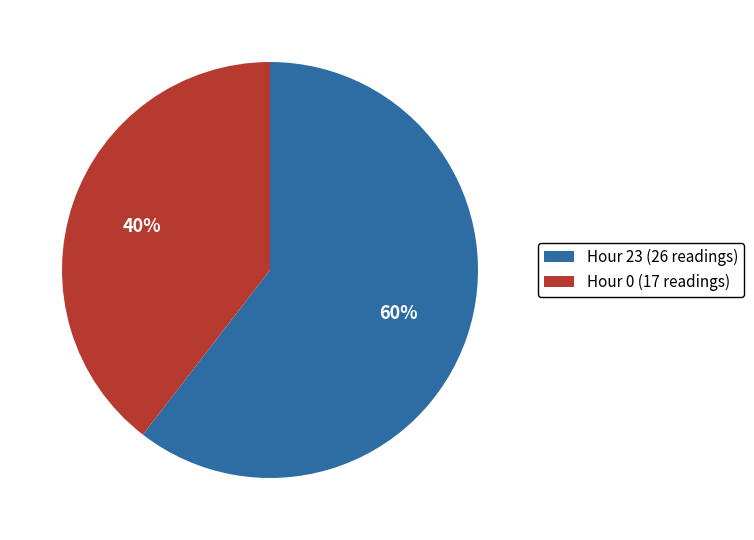

Combined, do Hour 23 (26 readings) and Hour 0 (17 readings) account for over 50%?

Yes